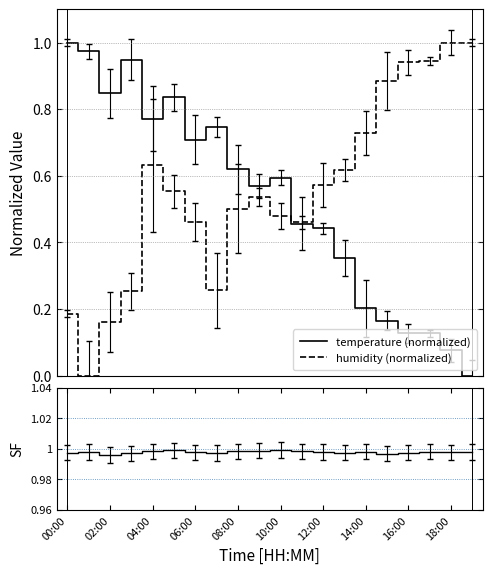

After their last crossing, which series has the higher values: humidity (normalized) or ratio?

humidity (normalized)